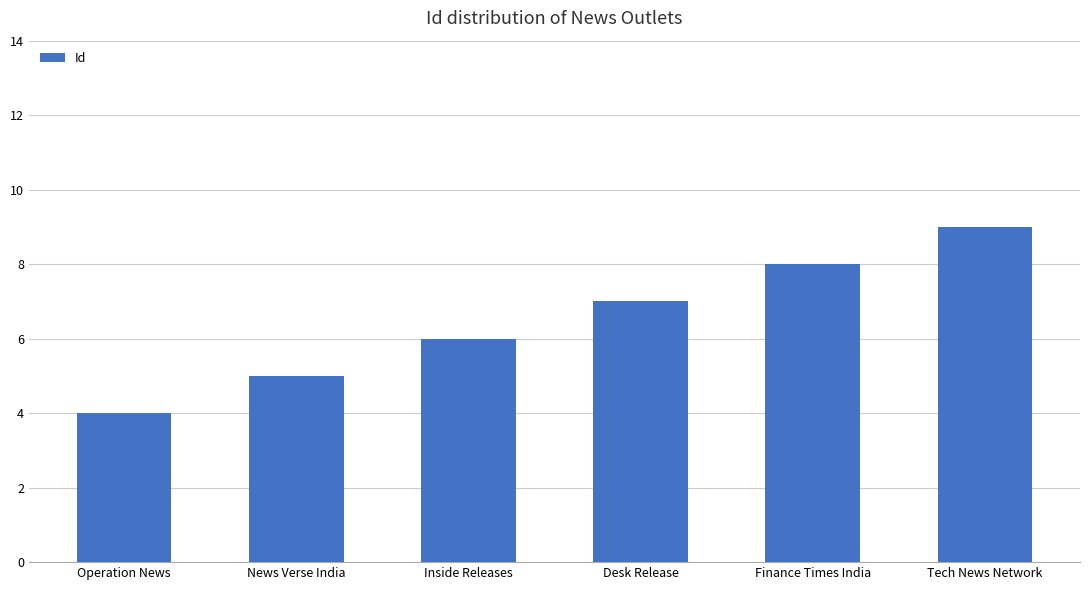

How many series are shown in this chart?

1